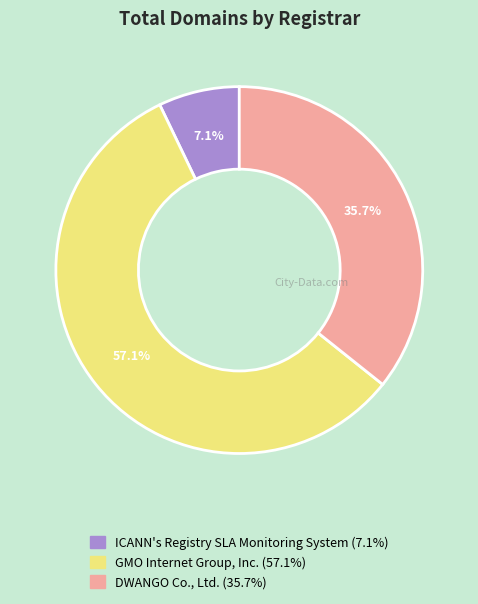

To the nearest percent, what percentage of the pie is ICANN's Registry SLA Monitoring System?

7%